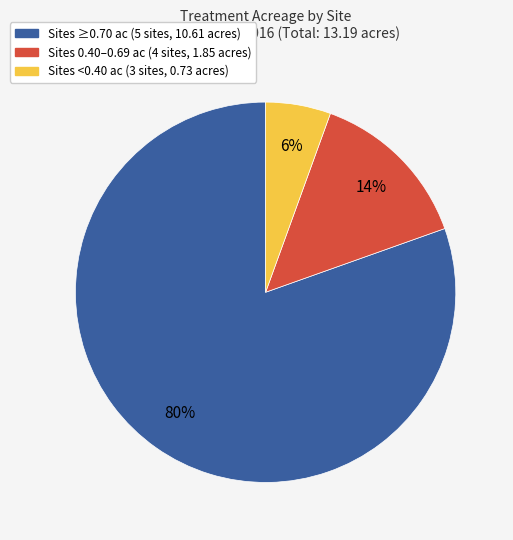

To the nearest percent, what is the average slice percentage?

33%